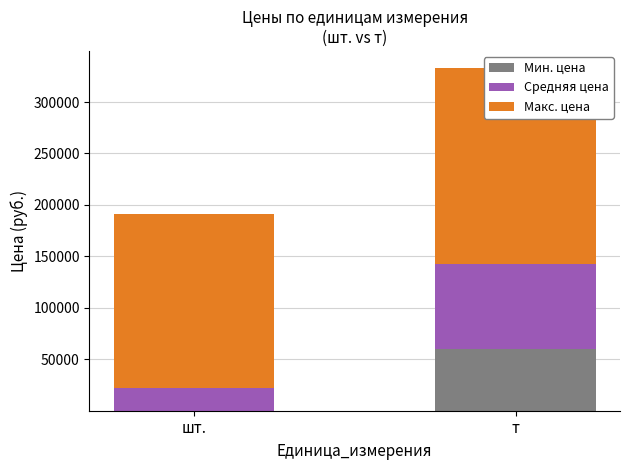

Rank the categories by Средняя цена value from lowest to highest.

шт., т